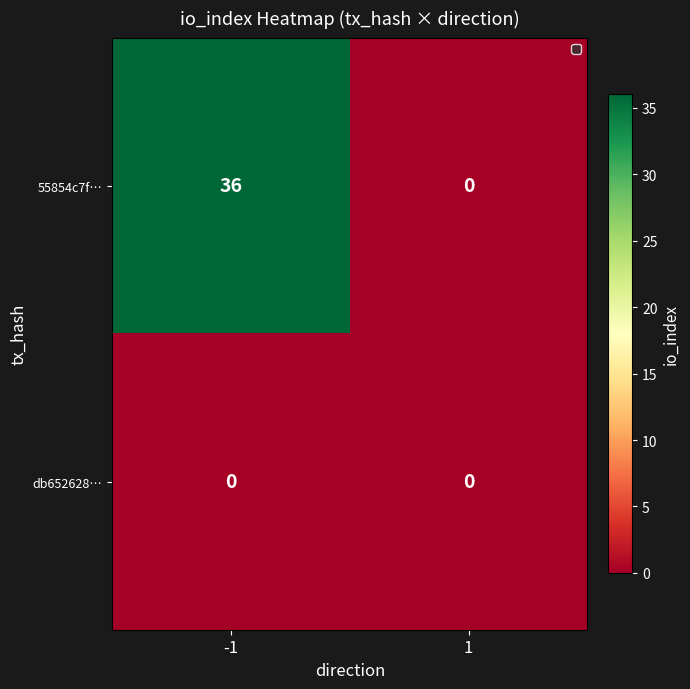

Is it true that 55854c7f… equals 18 at 1?

False